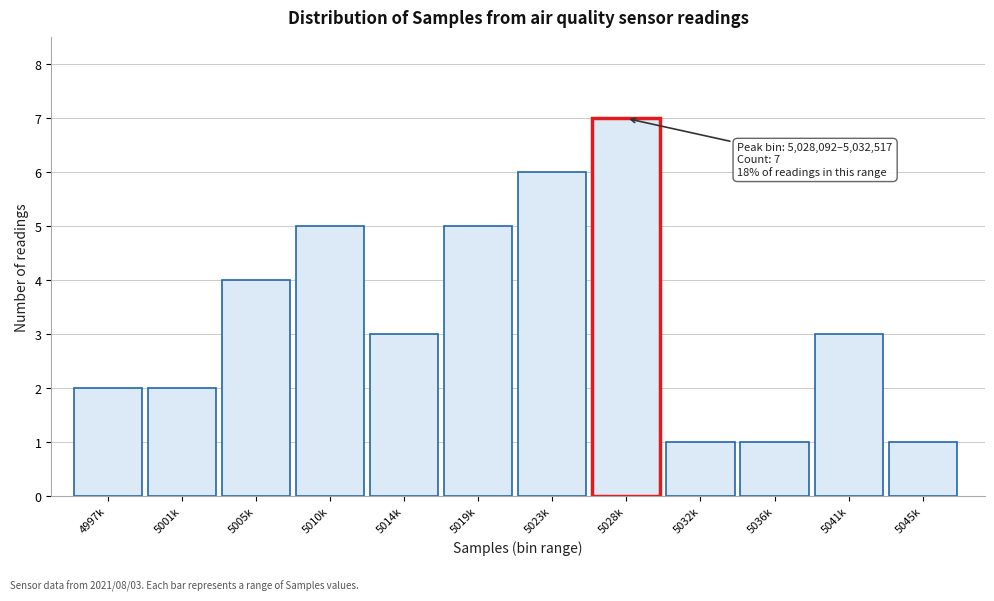

Reading left to right, extract all data points from this chart.

4997k=2	5001k=2	5005k=4	5010k=5	5014k=3	5019k=5	5023k=6	5028k=7	5032k=1	5036k=1	5041k=3	5045k=1